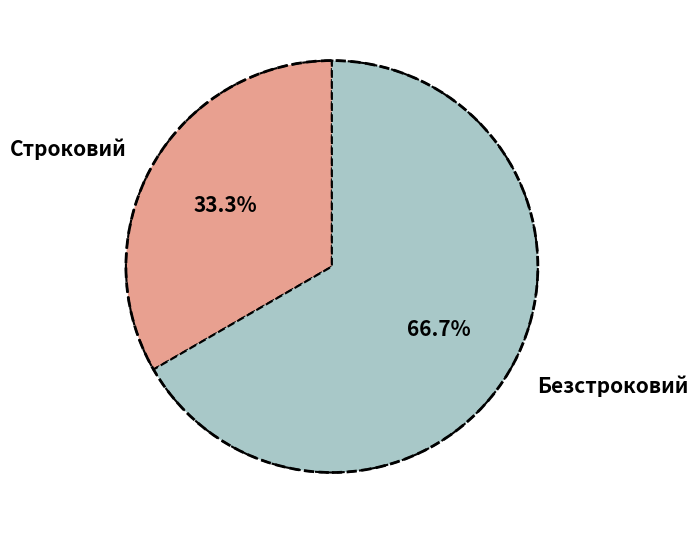

Rank the categories by value from lowest to highest.

Строковий, Безстроковий